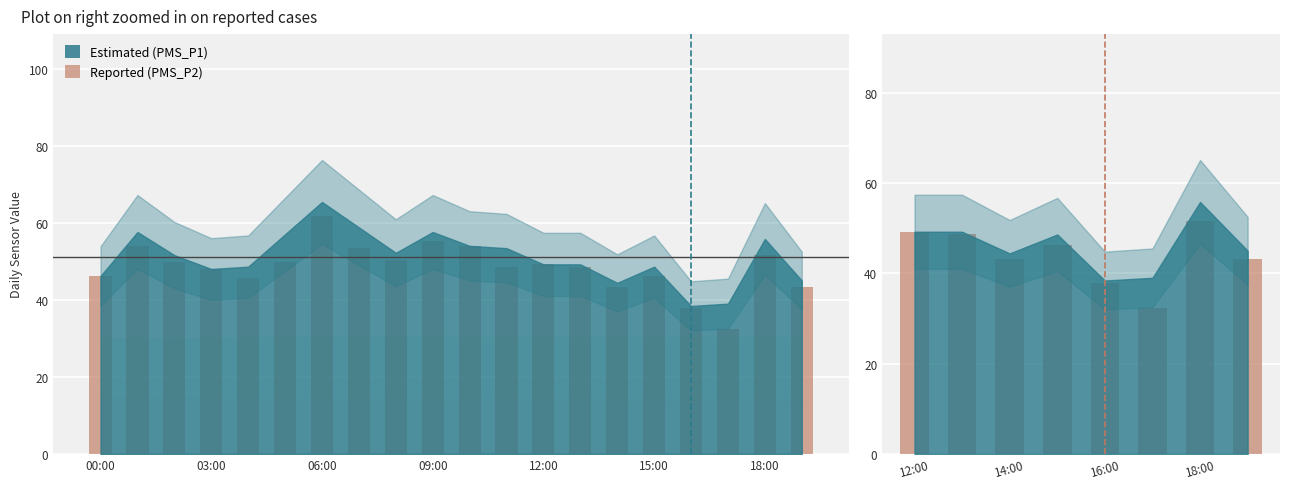

What is the value of the 3rd bar from the left?

43.2